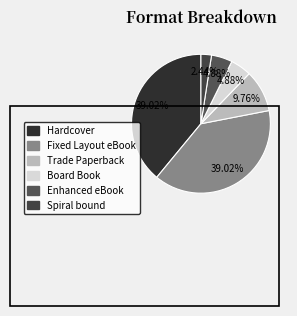

To the nearest percent, what is the difference between the Hardcover and Board Book slice percentages?

34%